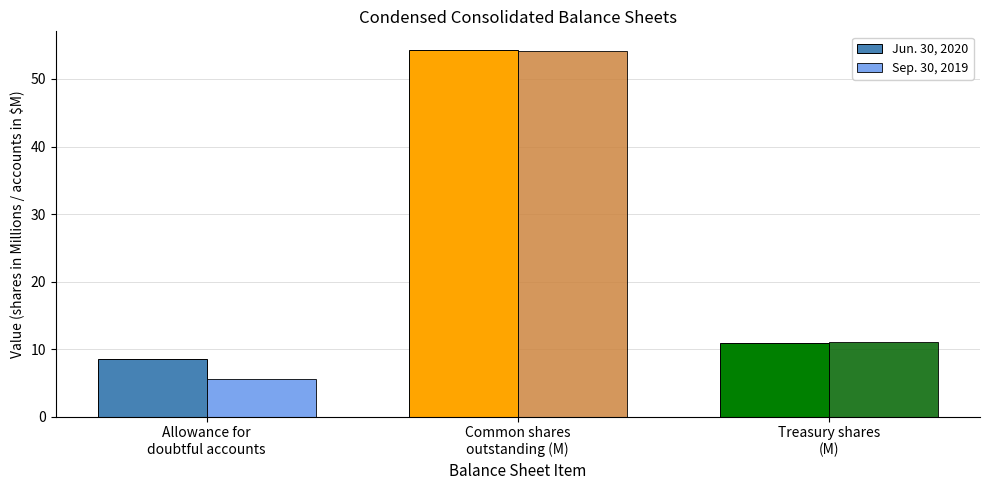

Reading left to right, list all the values displayed in this chart.

Jun. 30, 2020: 8.6	54.3	10.9
Sep. 30, 2019: 5.6	54.2	11.0